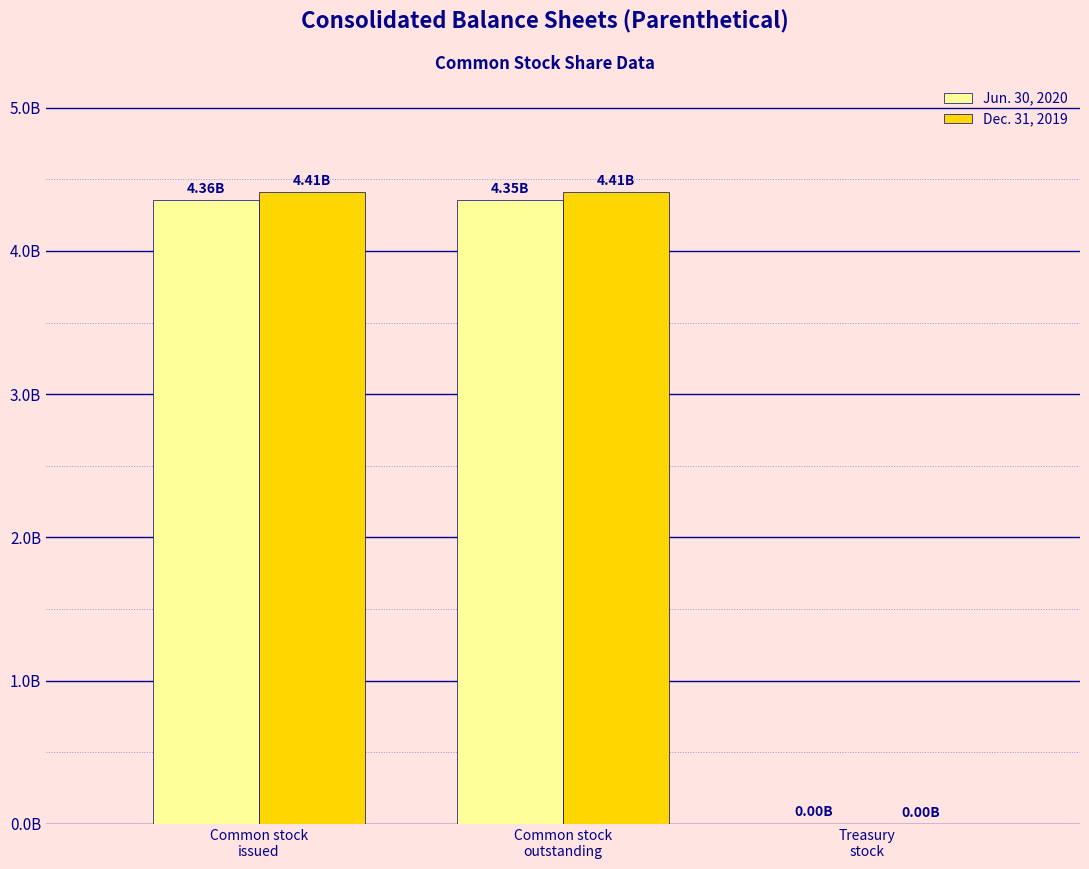

Rank the series by their maximum value, from lowest to highest.

Jun. 30, 2020, Dec. 31, 2019